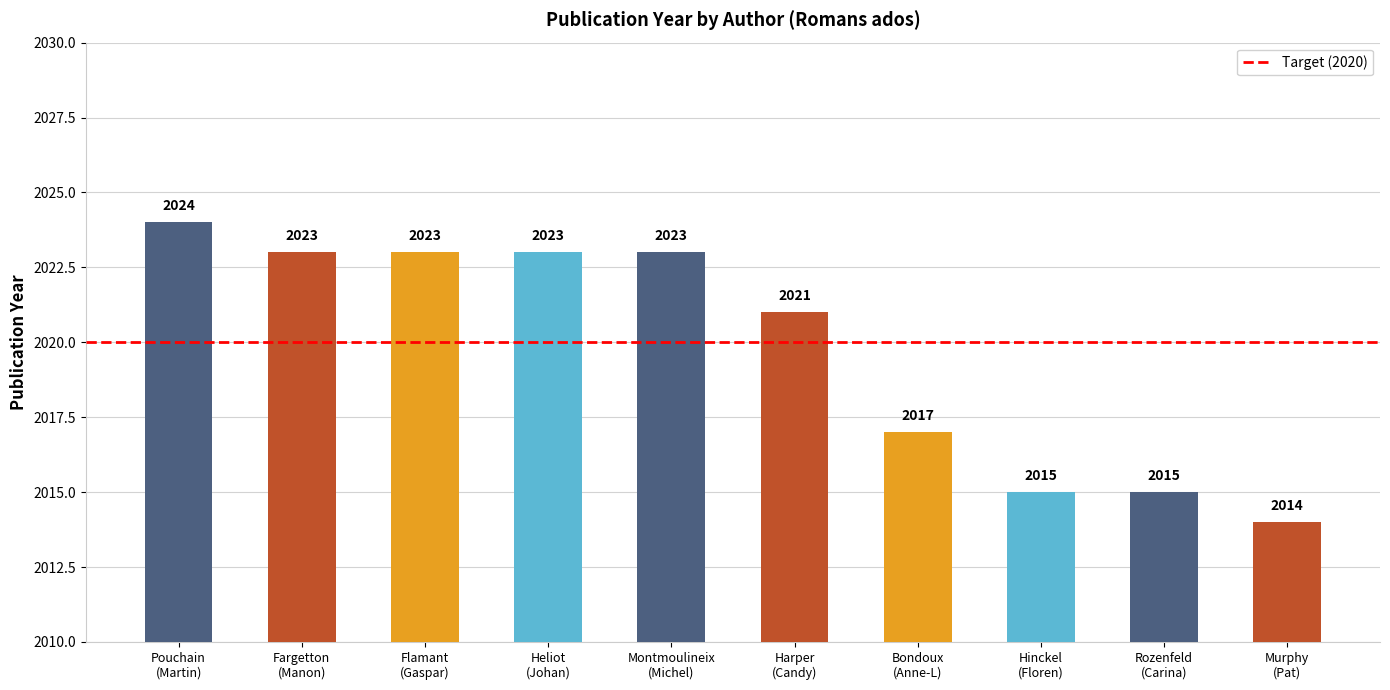

Reading left to right, list all the values displayed in this chart.

2024	2023	2023	2023	2023	2021	2017	2015	2015	2014